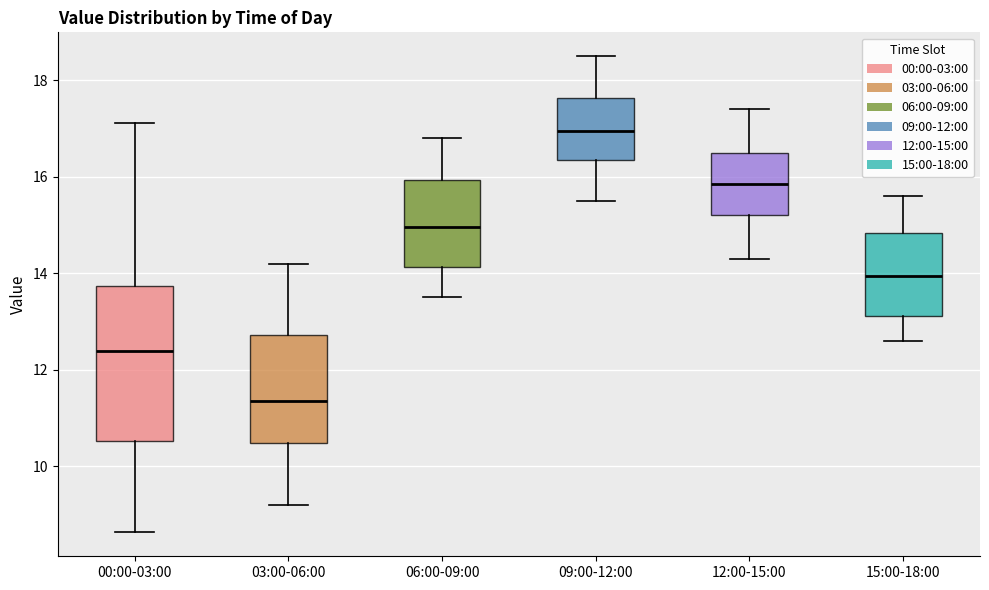

Which box is the tallest, from its lower edge to its upper edge?

00:00-03:00